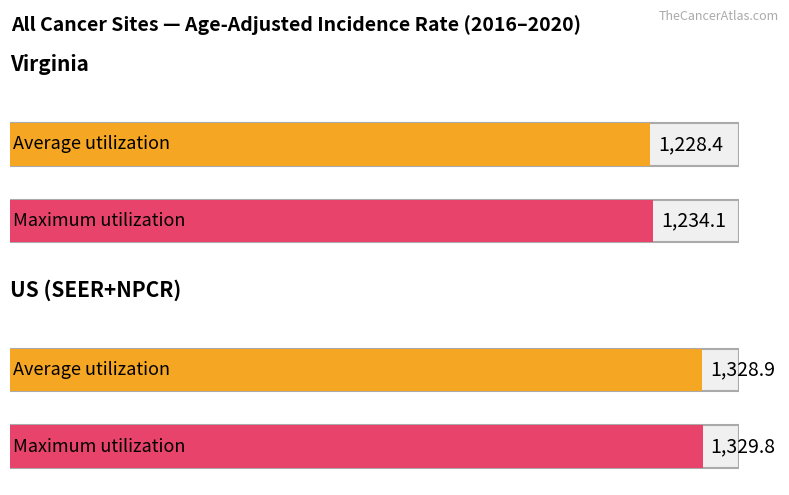

At how many categories does at least one series exceed 1265?

1